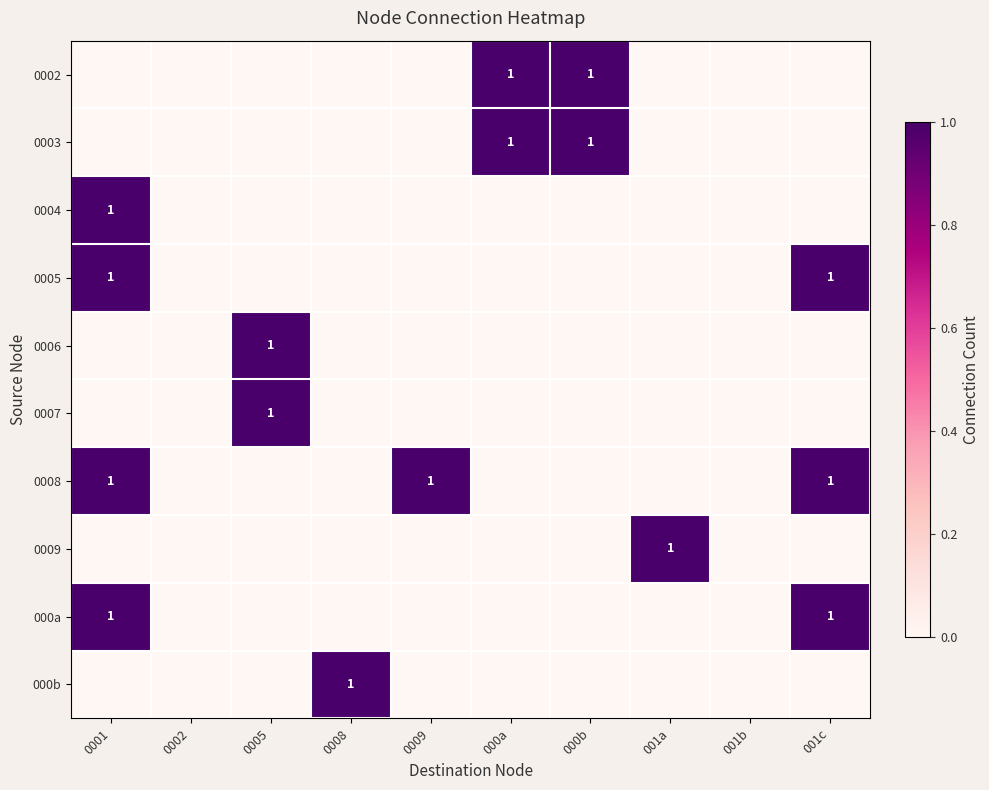

How many positive values does the 0009 series have?

1